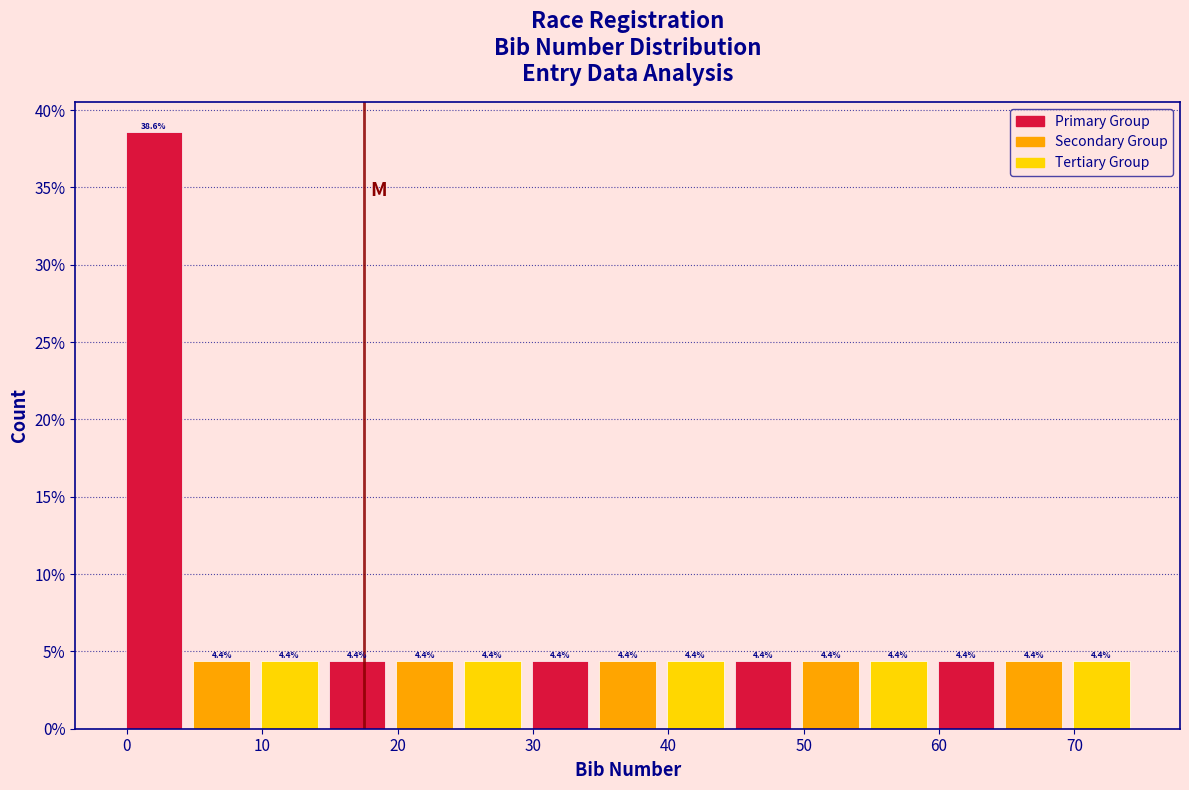

Reading left to right, transcribe this chart: for each bar, give the range it covers on the x-axis and its height. The bar edges are not printed on the chart, so give them approximately, as read against the axis.

-0.5 to 4.5: 38.6
4.5 to 9.5: 4.4
9.5 to 14.5: 4.4
14.5 to 19.5: 4.4
19.5 to 24.5: 4.4
24.5 to 29.5: 4.4
29.5 to 34.5: 4.4
34.5 to 39.5: 4.4
39.5 to 44.5: 4.4
44.5 to 49.5: 4.4
49.5 to 54.5: 4.4
54.5 to 59.5: 4.4
59.5 to 64.5: 4.4
64.5 to 69.5: 4.4
69.5 to 74.5: 4.4